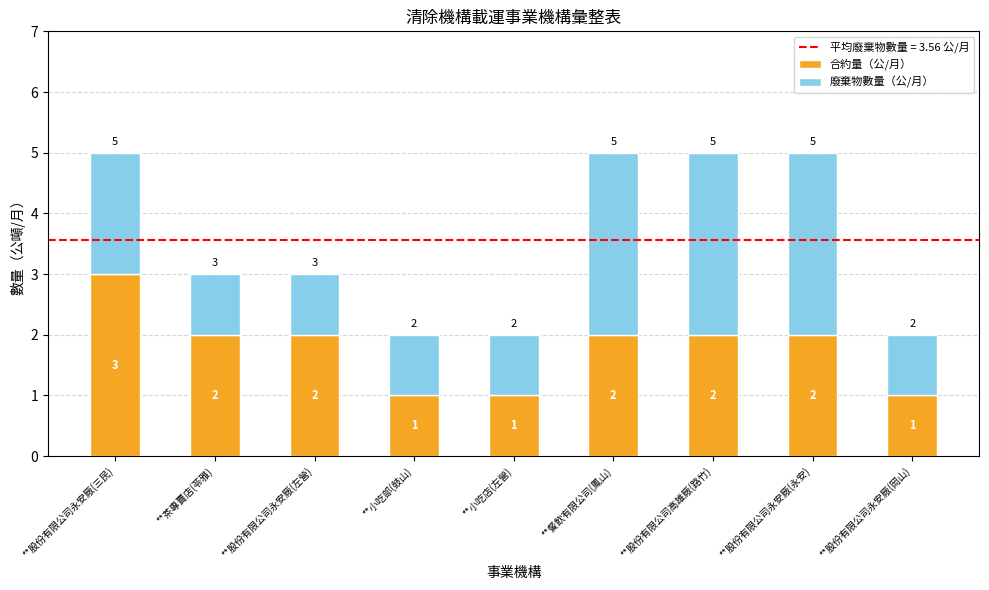

What is the sum of all 合約量（公/月） values?

16